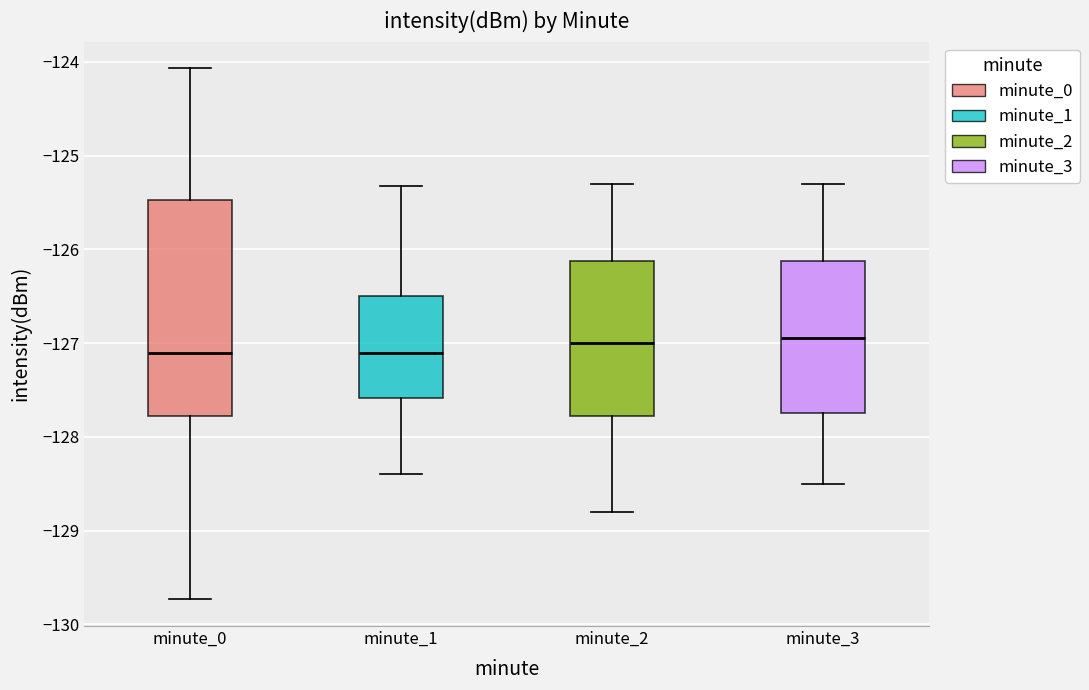

Where is the upper edge of the box for minute_0 on the y-axis? The values are not printed on the chart, so give them approximately, as read against the axis.

-125.5